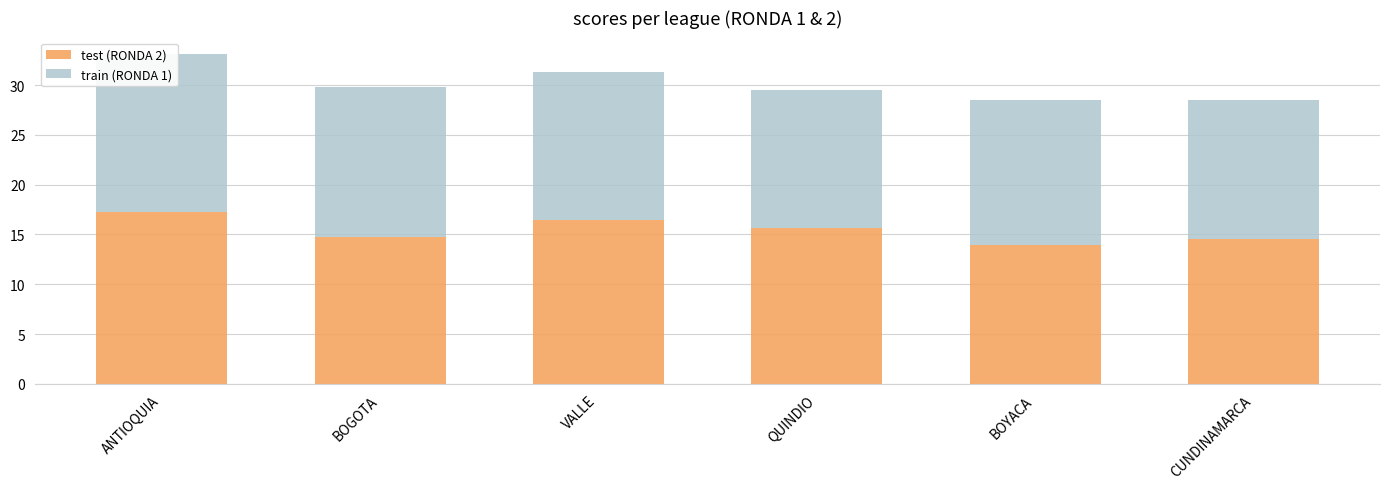

At how many categories does at least one series exceed 17?

1